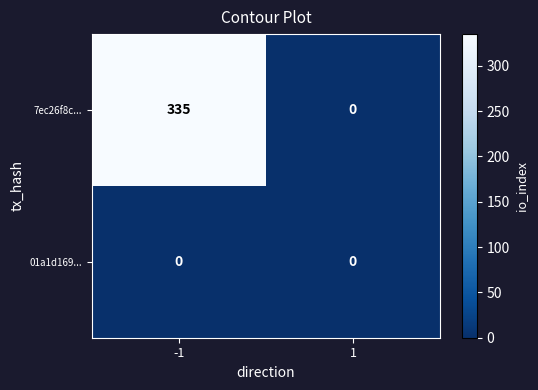

Reading right to left, list all the values displayed in this chart.

7ec26f8c...: 1=0	-1=335
01a1d169...: 1=0	-1=0